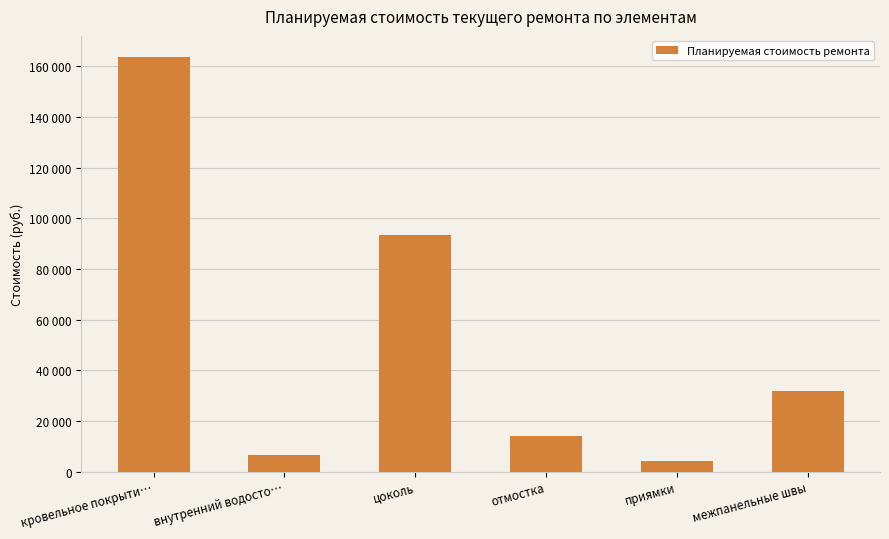

Does the chart contain any negative values?

No